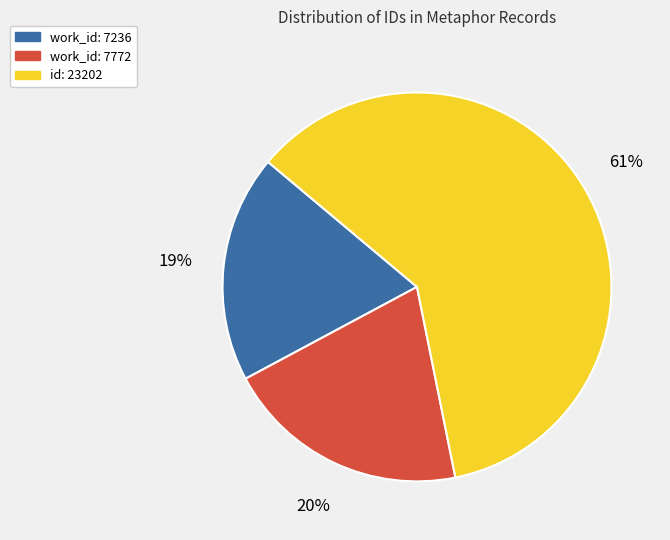

Count the number of slices in the pie.

3